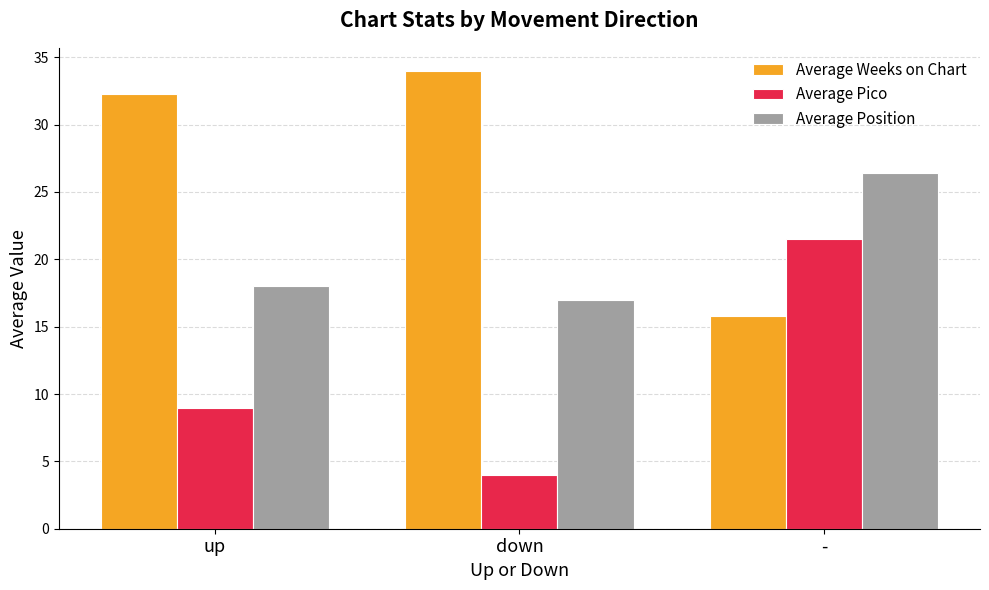

Reading left to right, what are all the values shown in this chart?

Average Weeks on Chart: up=32.3	down=34.0	-=15.8
Average Pico: up=8.9	down=4.0	-=21.5
Average Position: up=18.0	down=17.0	-=26.4